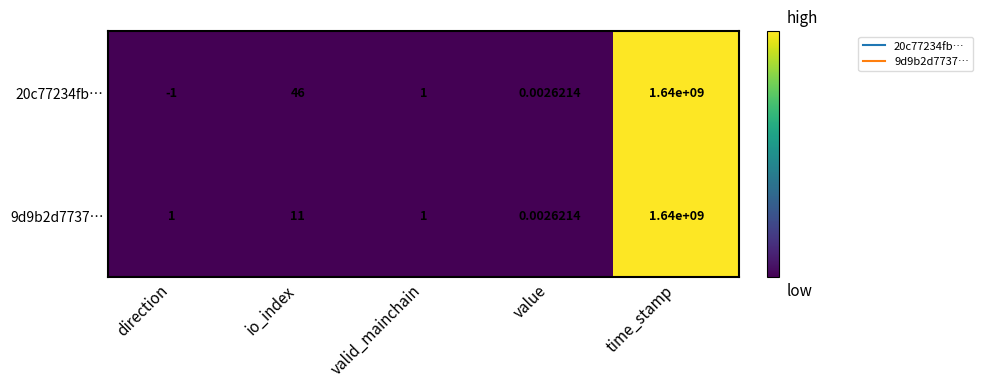

At which category is the sum across all series the highest?

time_stamp